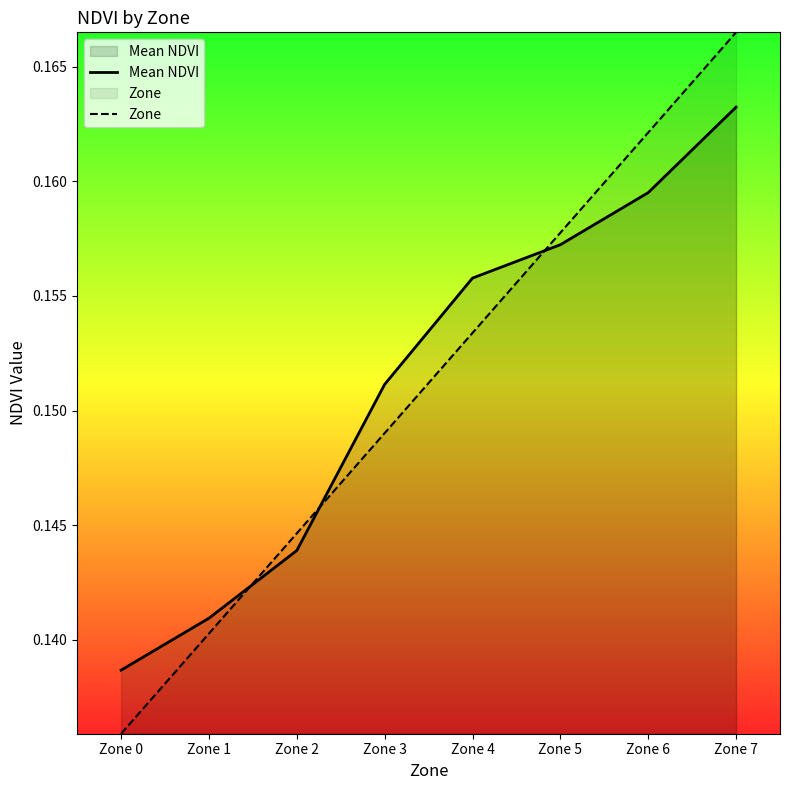

Which series ends up on top after the final intersection of Mean NDVI and Zone?

Zone